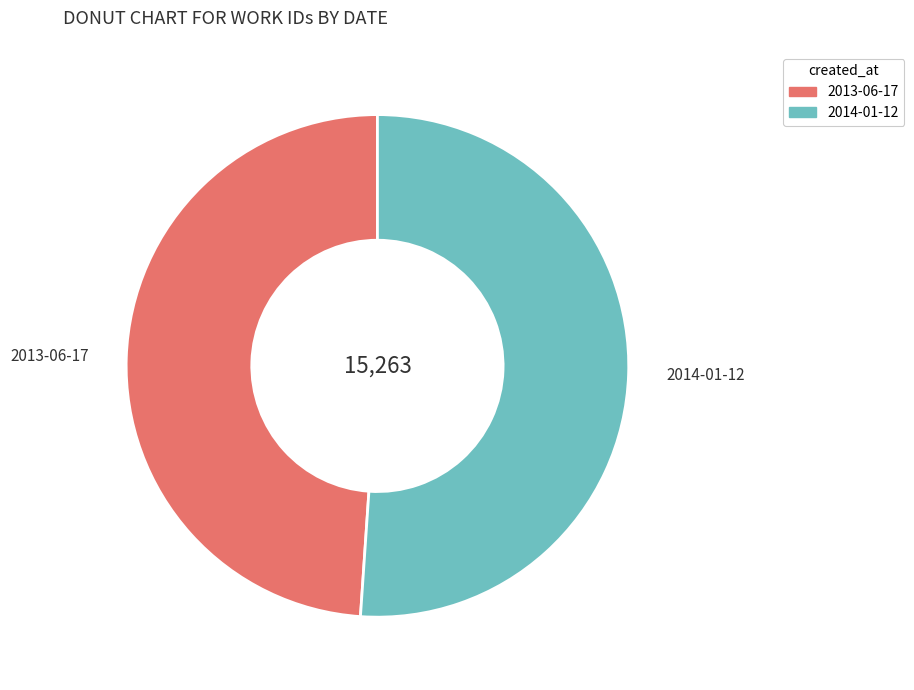

Rank the categories by value from highest to lowest.

2014-01-12, 2013-06-17